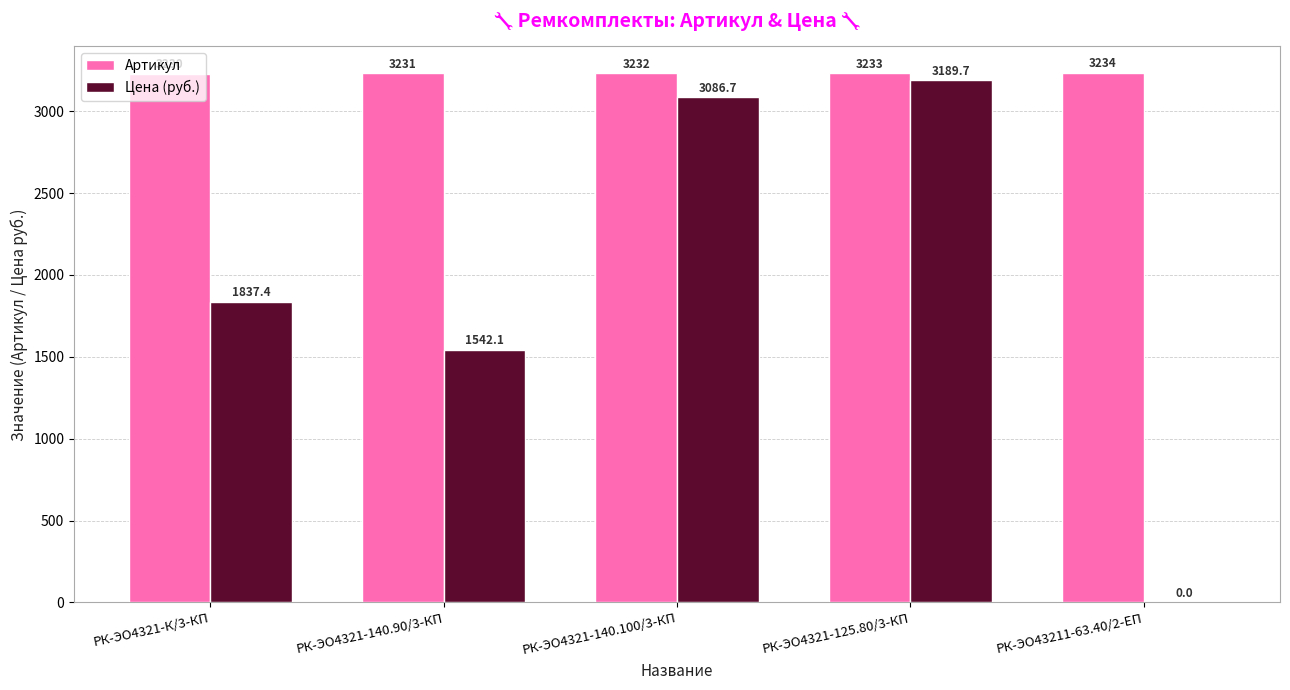

Are the bars horizontal?

No